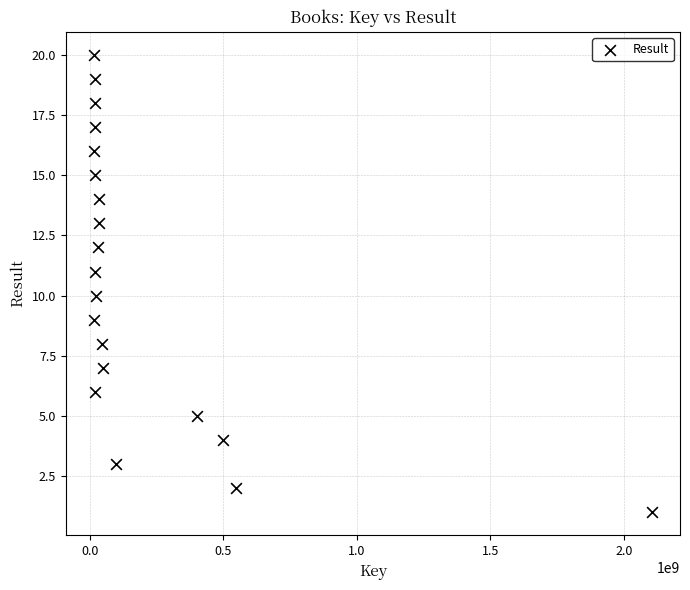

What is the range of Y values (max minus min)?

19